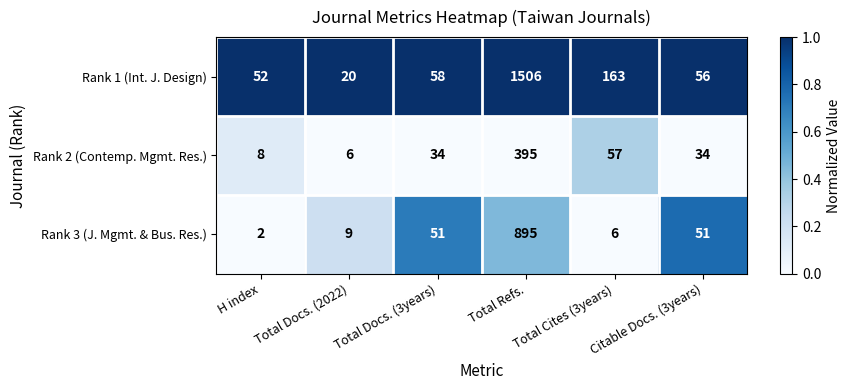

What is the difference between the maximum and minimum values in the Rank 2 (Contemp. Mgmt. Res.) series?

389